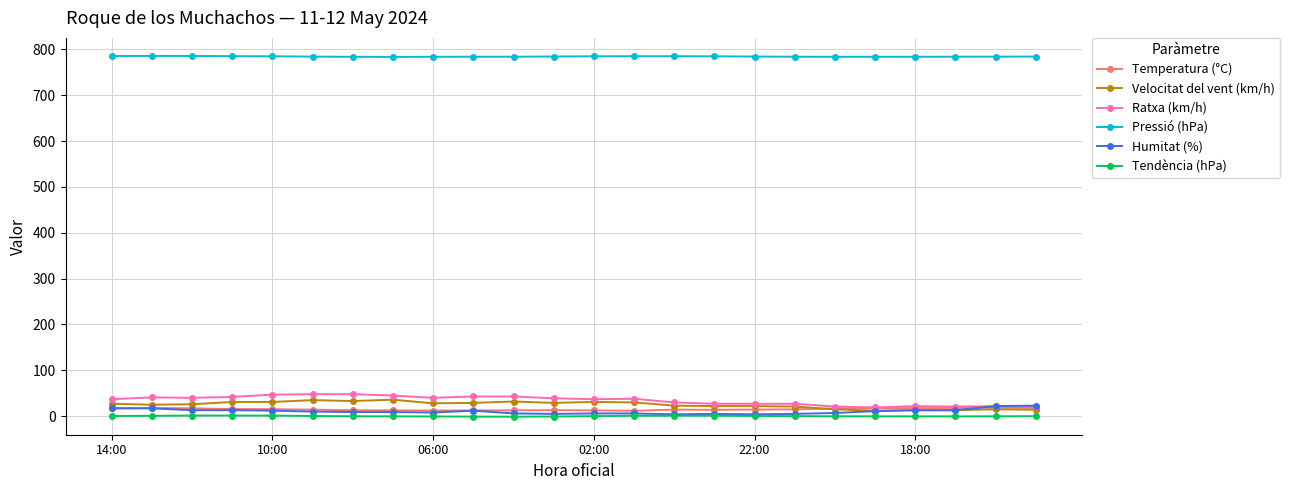

At how many categories does at least one series exceed 406?

24